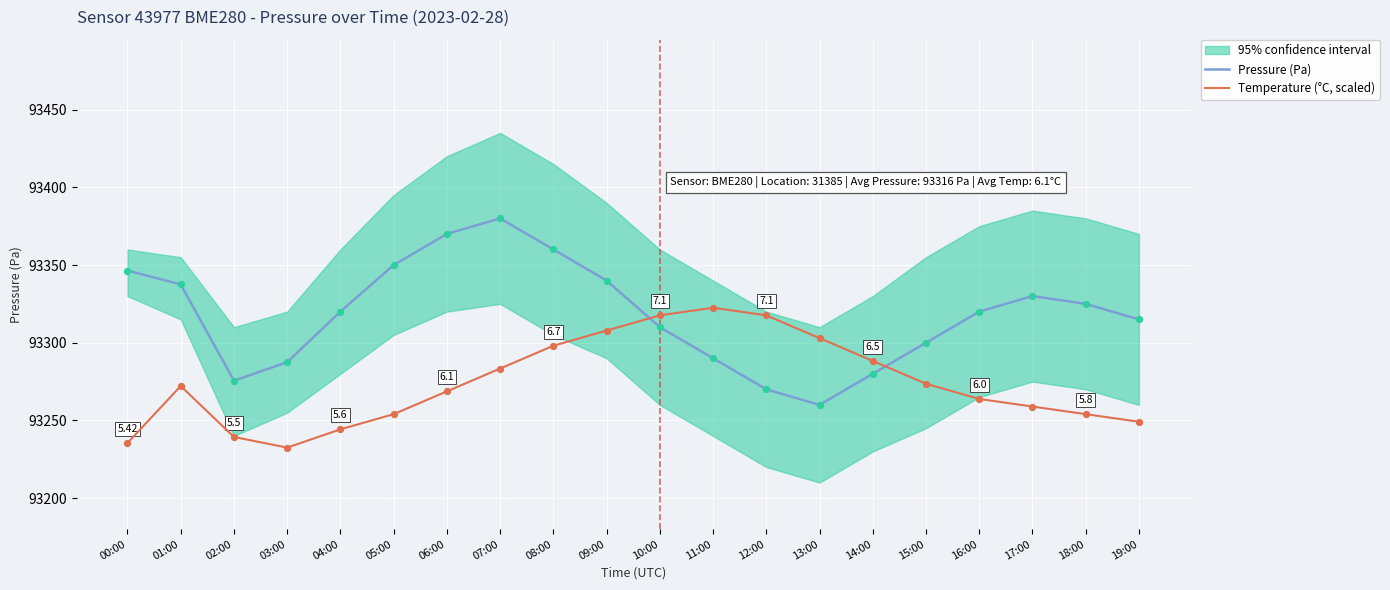

After their last crossing, which series has the higher values: Pressure (Pa) or Temperature (°C, scaled)?

Pressure (Pa)